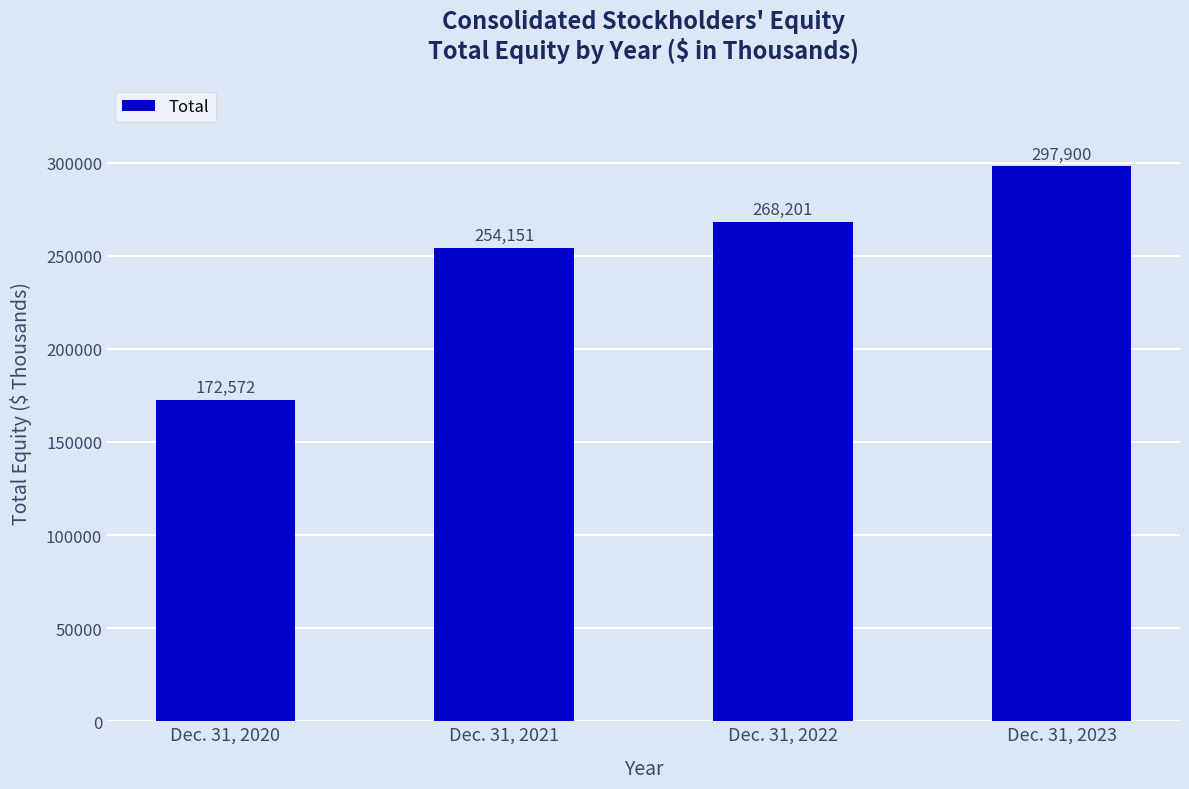

What is the minimum value shown in the chart?

172572